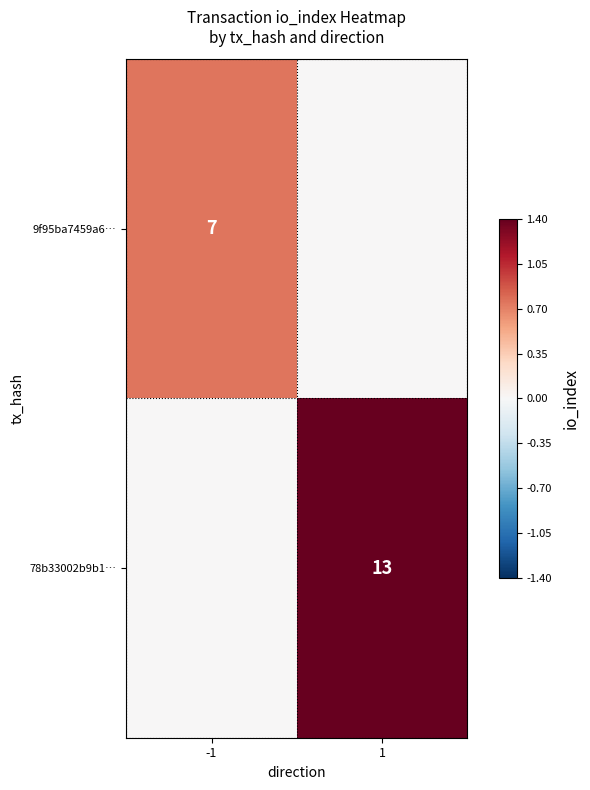

Is it true that 9f95ba7459a6… equals 12 at -1?

False